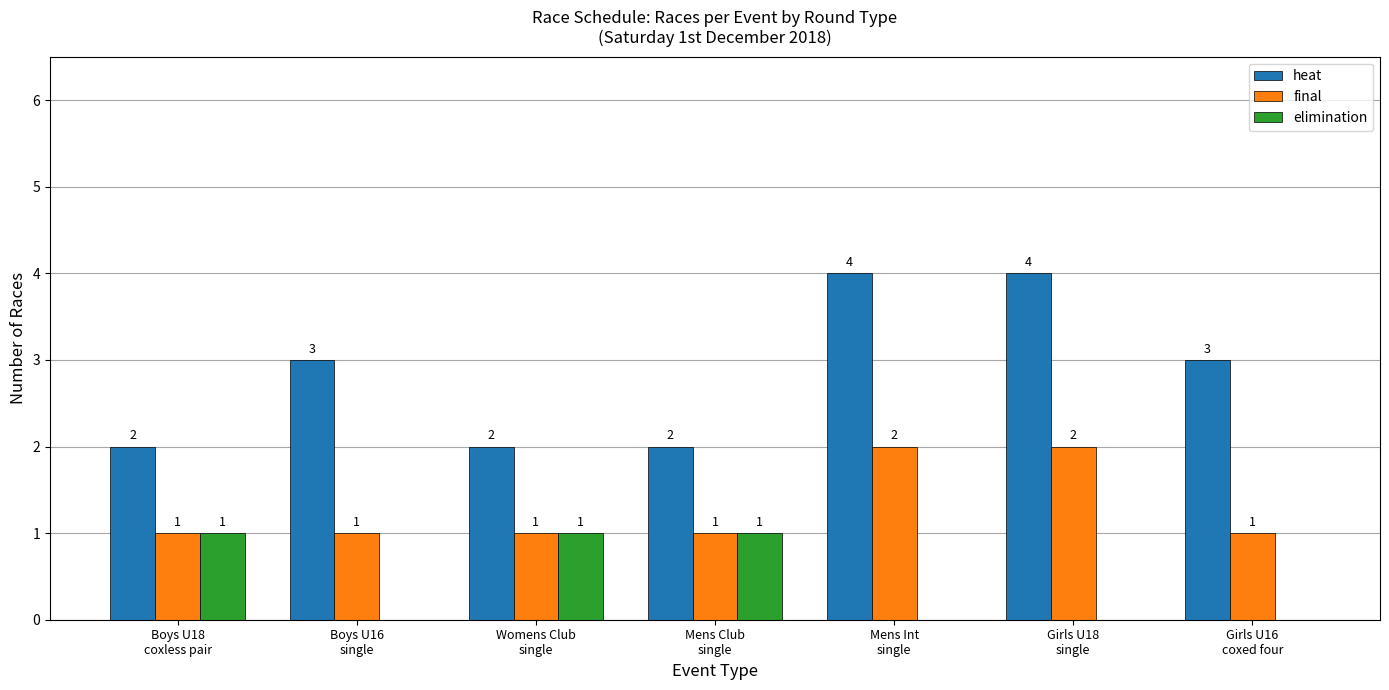

How many data points in elimination are above 0?

3